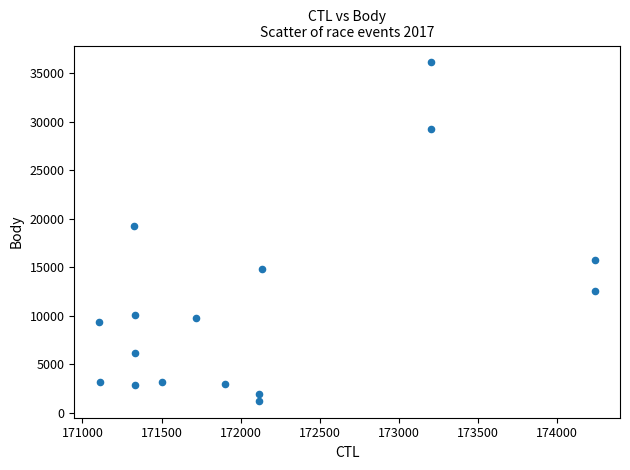

What Y value in the scatter plot is closest to 18670?

19274